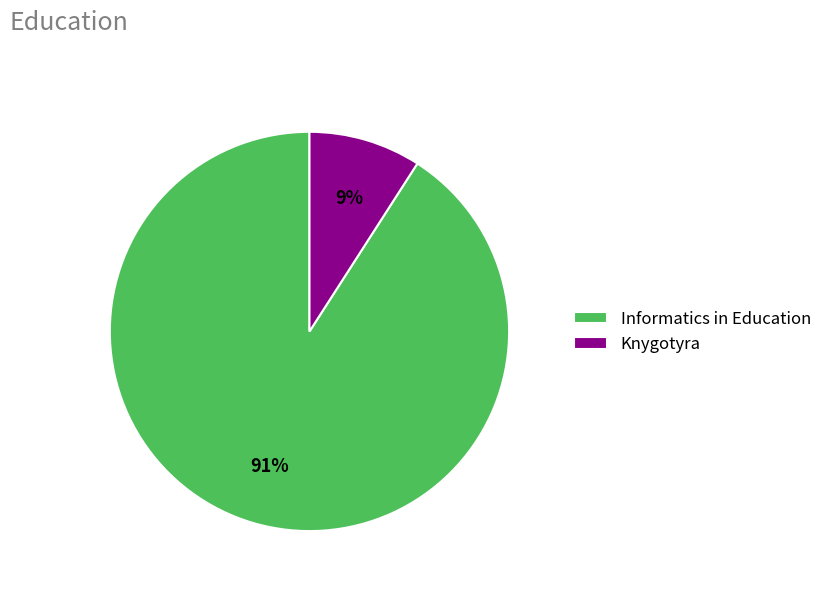

Does Knygotyra account for over 50% of the chart?

No